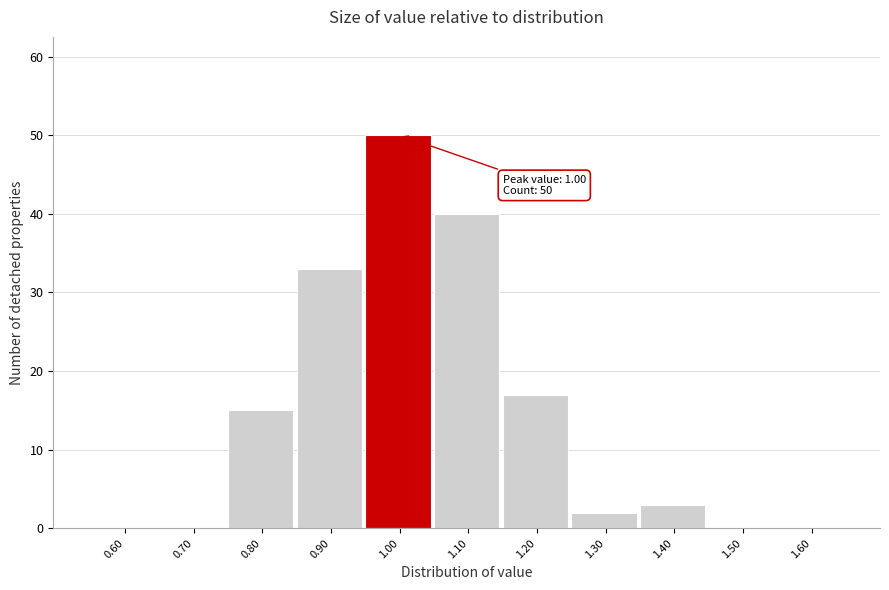

Over which range of the x-axis is the bar tallest?

0.95 to 1.05